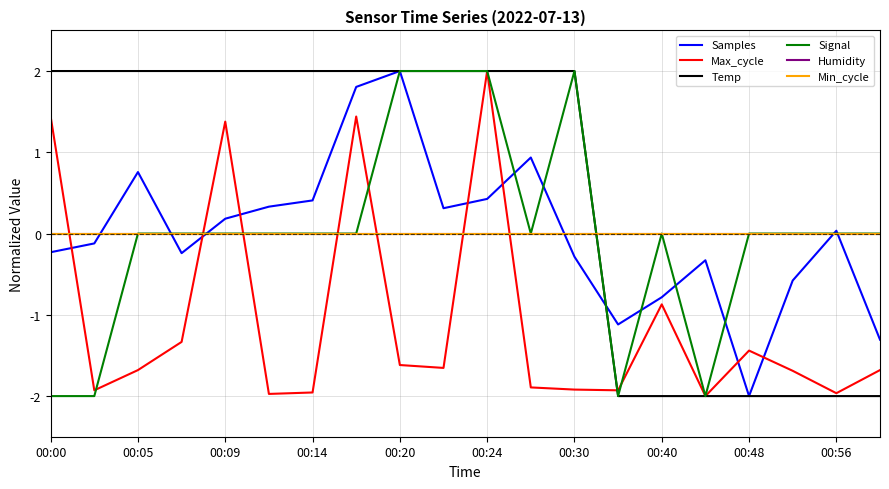

What is the maximum value shown in the chart?

2.0